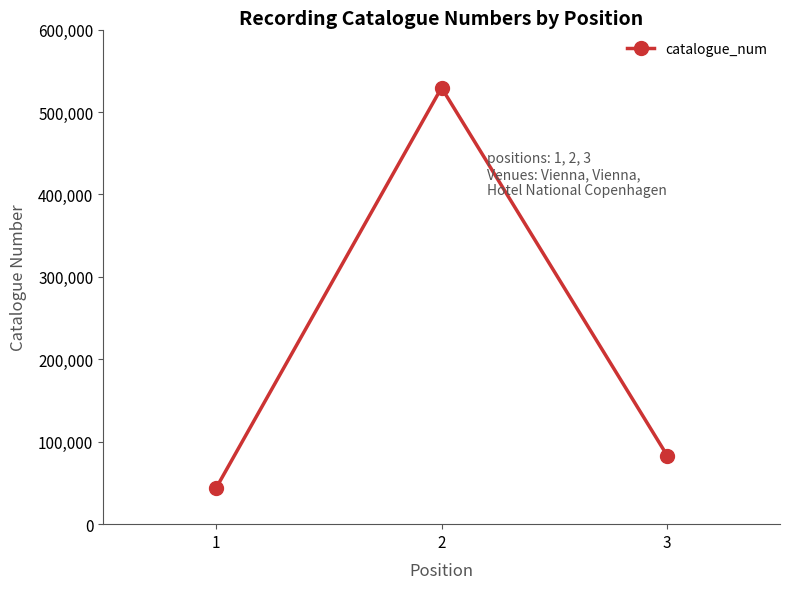

The value at 3 is 83222. True or false?

True